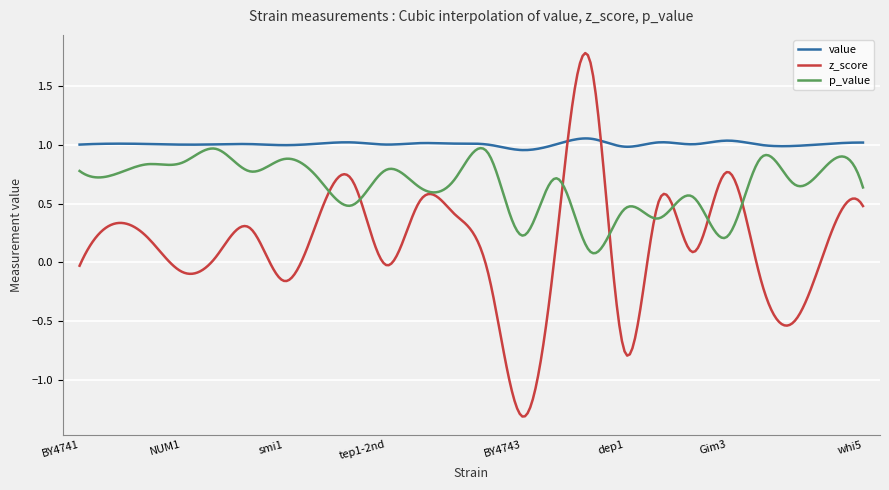

Which series has the widest spread of values?

z_score